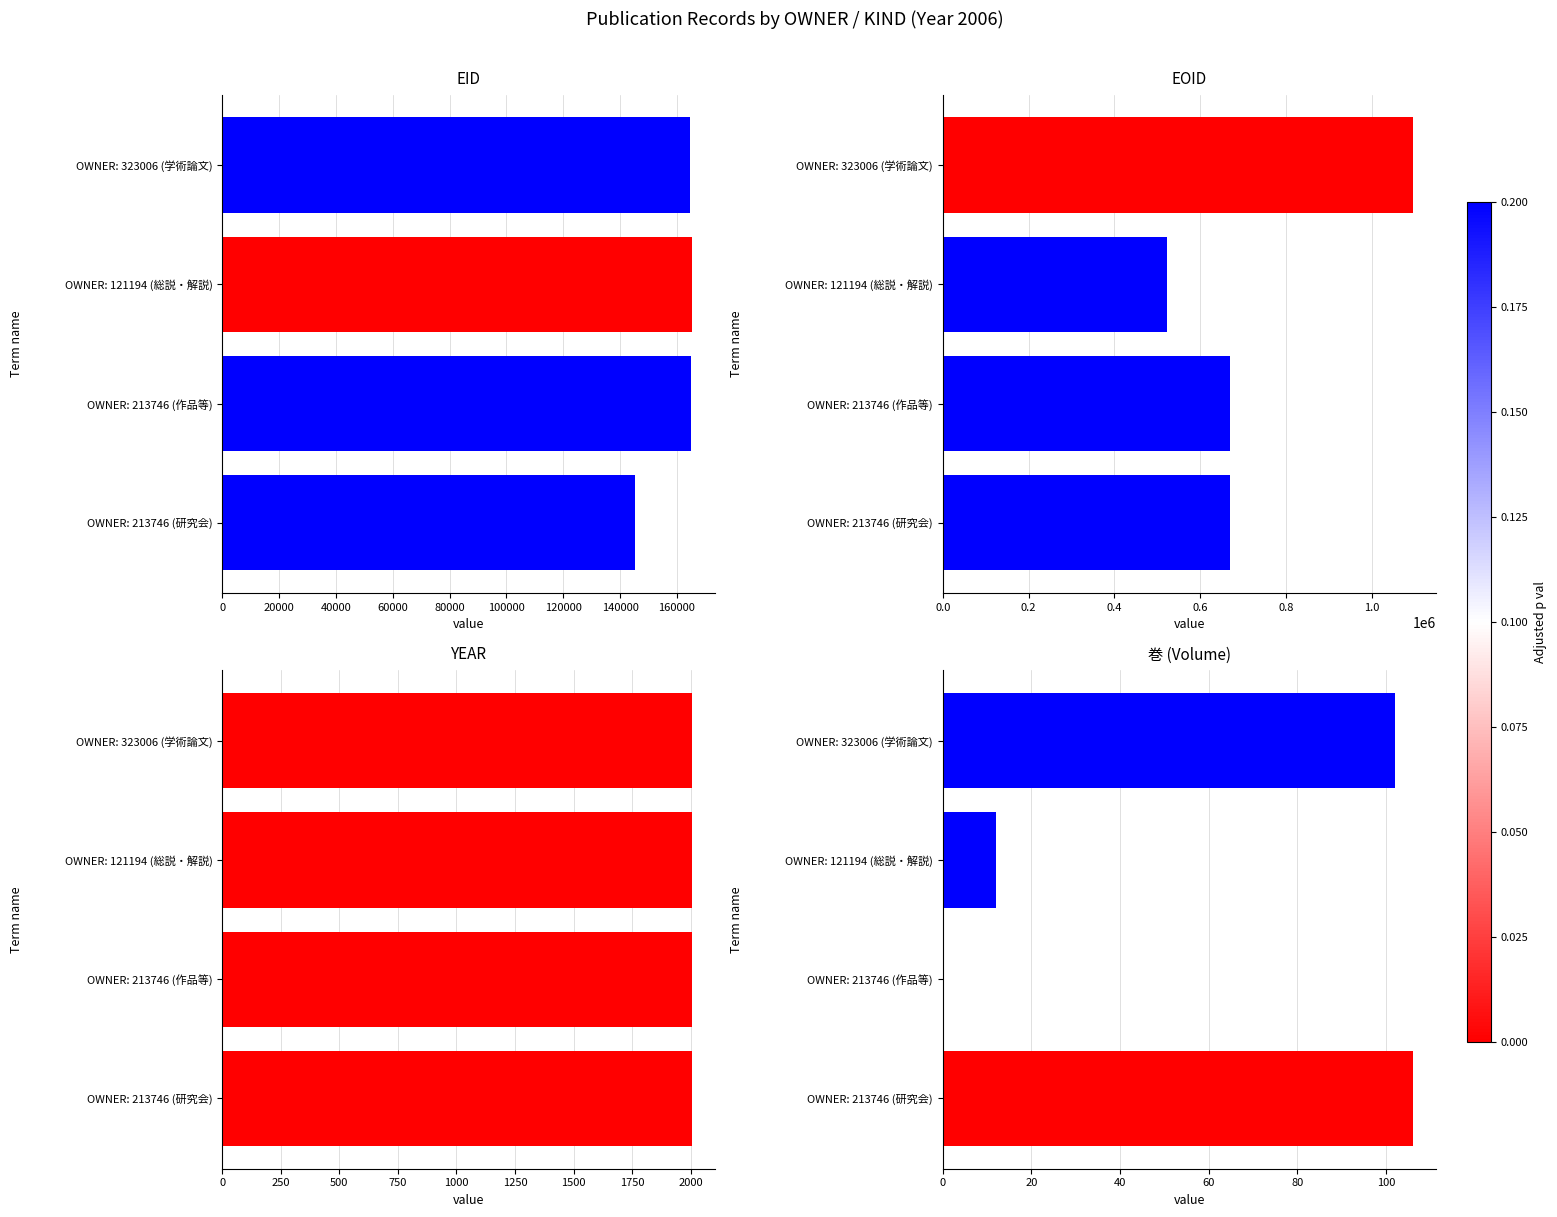

How many bars are there in each group?

4